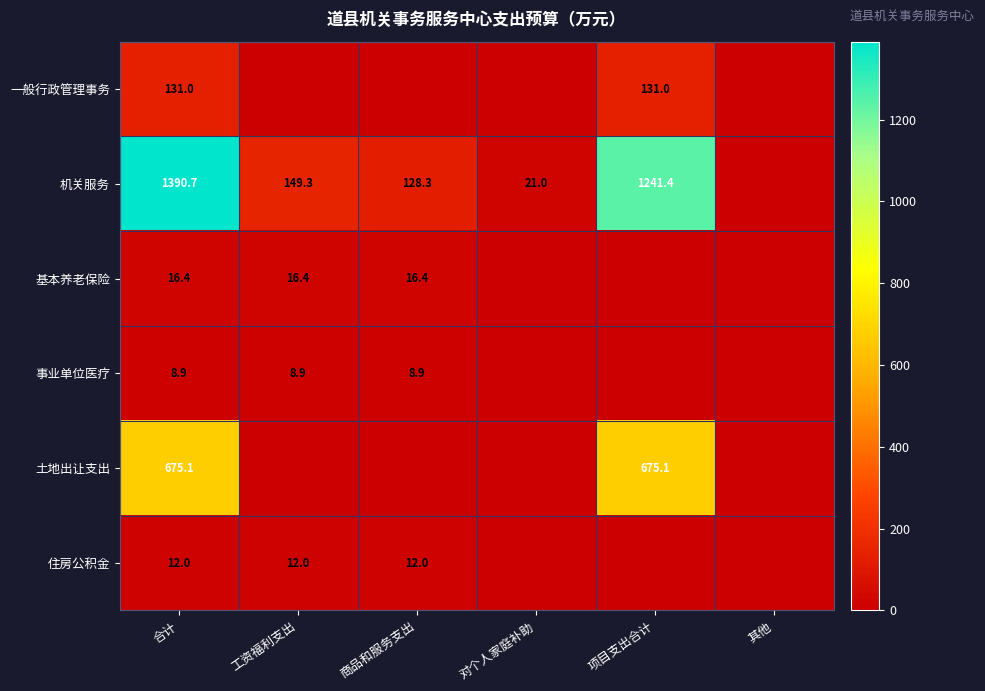

At how many categories does at least one series exceed 960?

2